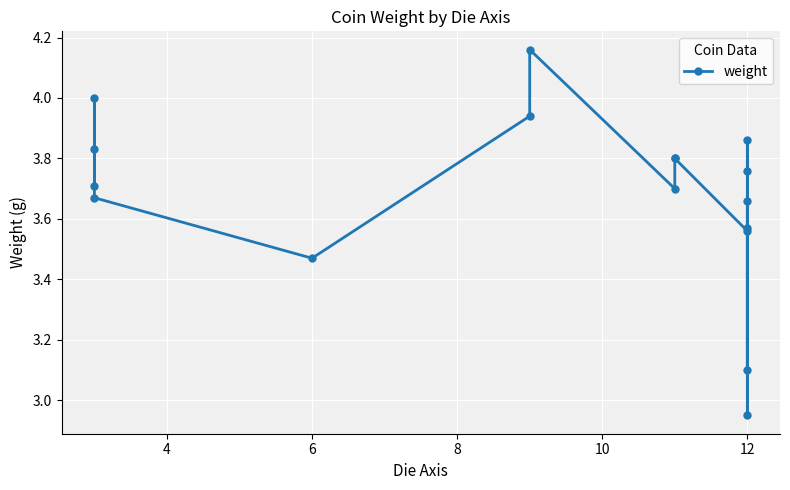

What is the change in value from 8 to 13?

+0.1